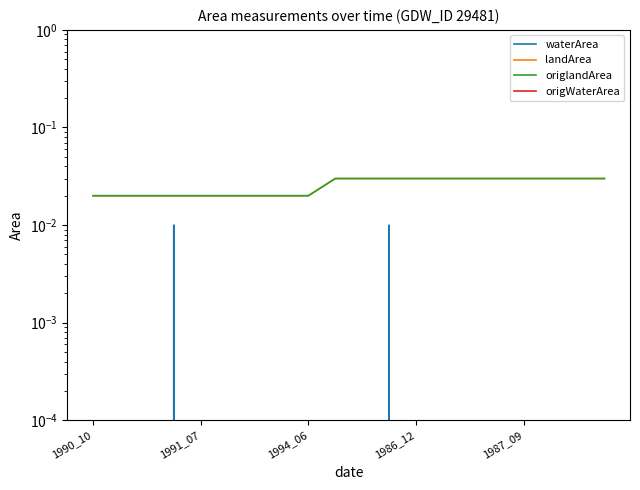

Which series has the largest total across all categories?

landArea